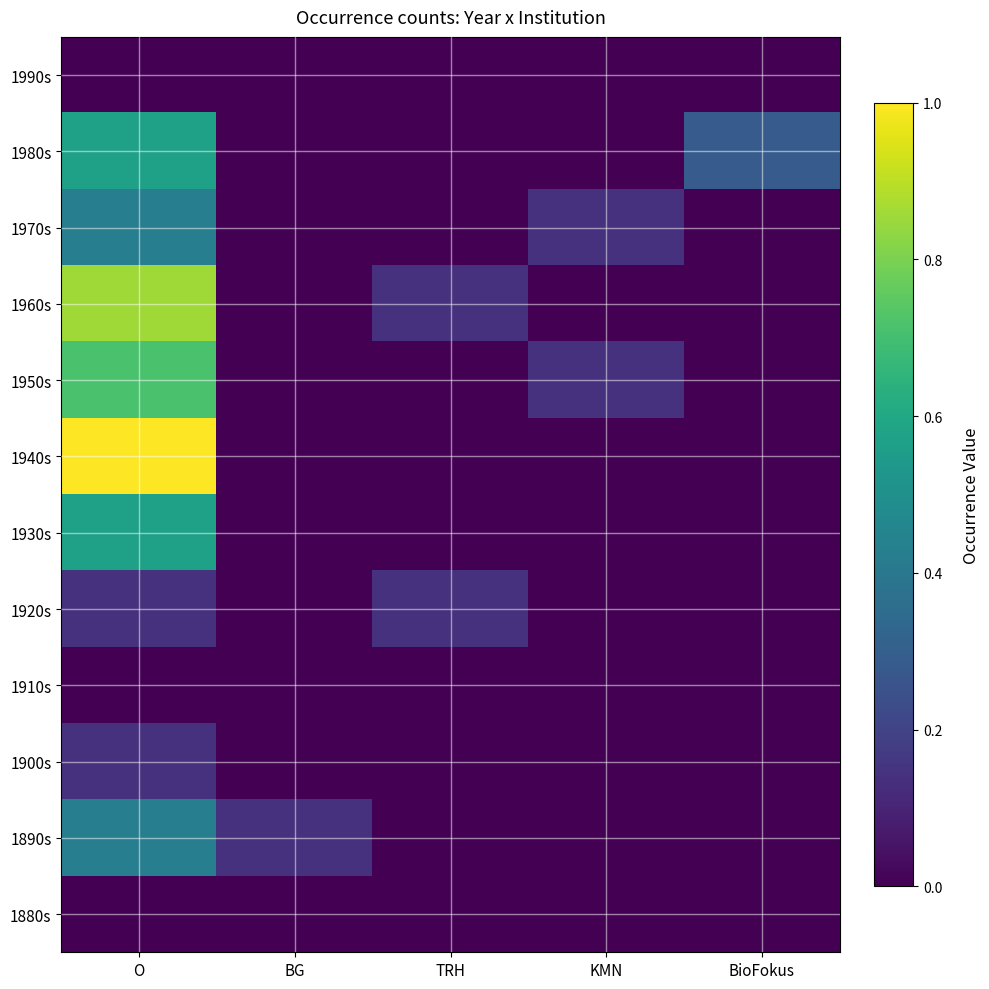

Rank the series at BioFokus from highest to lowest value.

1980s, 1880s, 1890s, 1900s, 1910s, 1920s, 1930s, 1940s, 1950s, 1960s, 1970s, 1990s